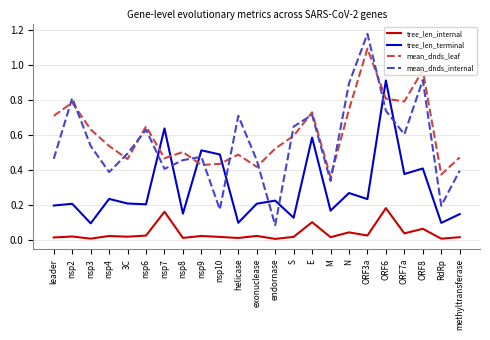

Which series has the largest total across all categories?

mean_dnds_leaf